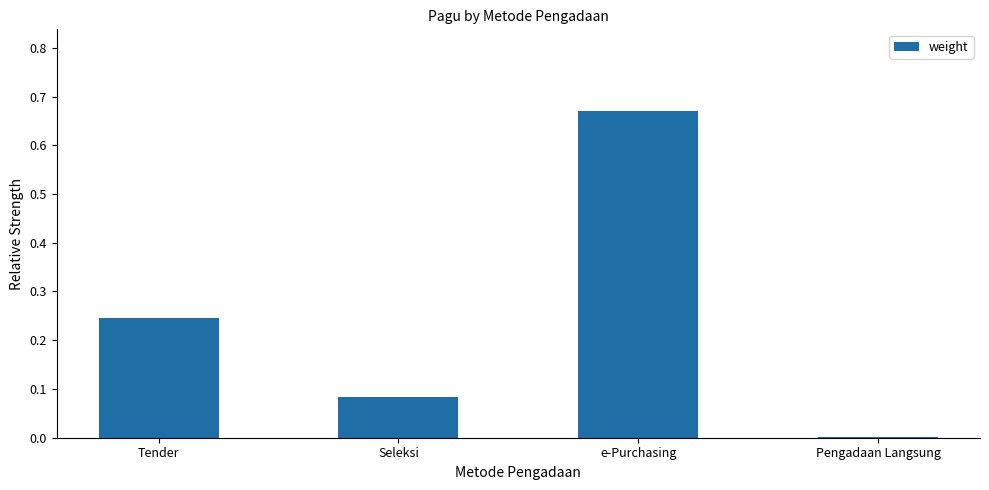

What is the change in value from Seleksi to e-Purchasing?

+0.6